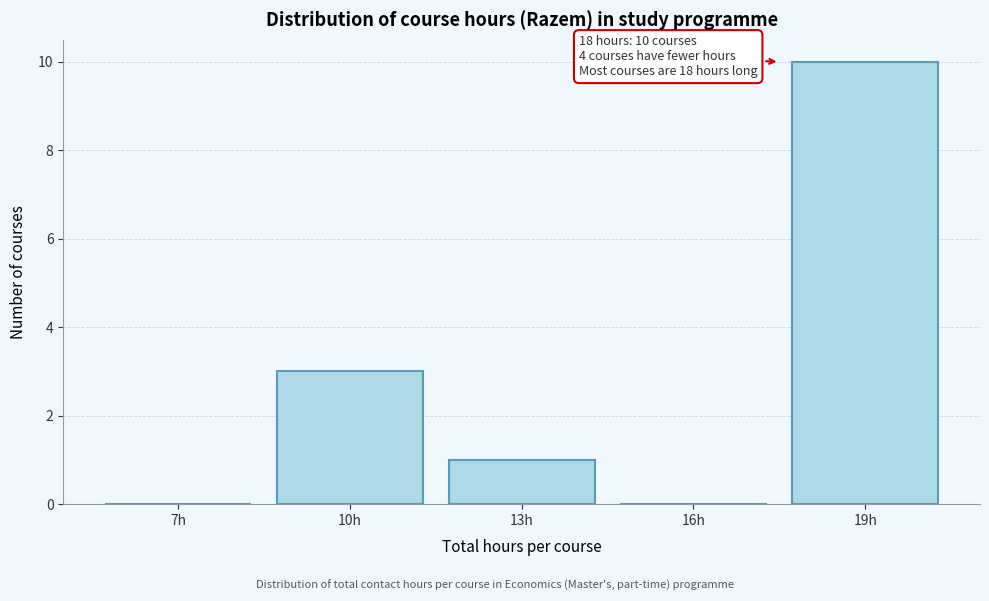

Reading left to right, extract all data points from this chart.

7h=0	10h=3	13h=1	16h=0	19h=10